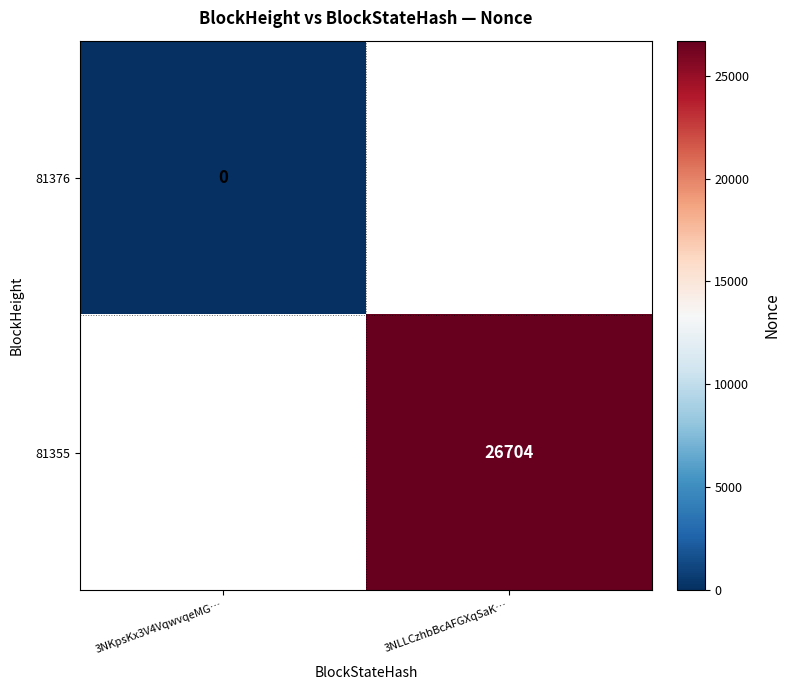

Is it true that 81355 equals 44527 at 3NLLCzhbBcAFGXqSaK…?

False